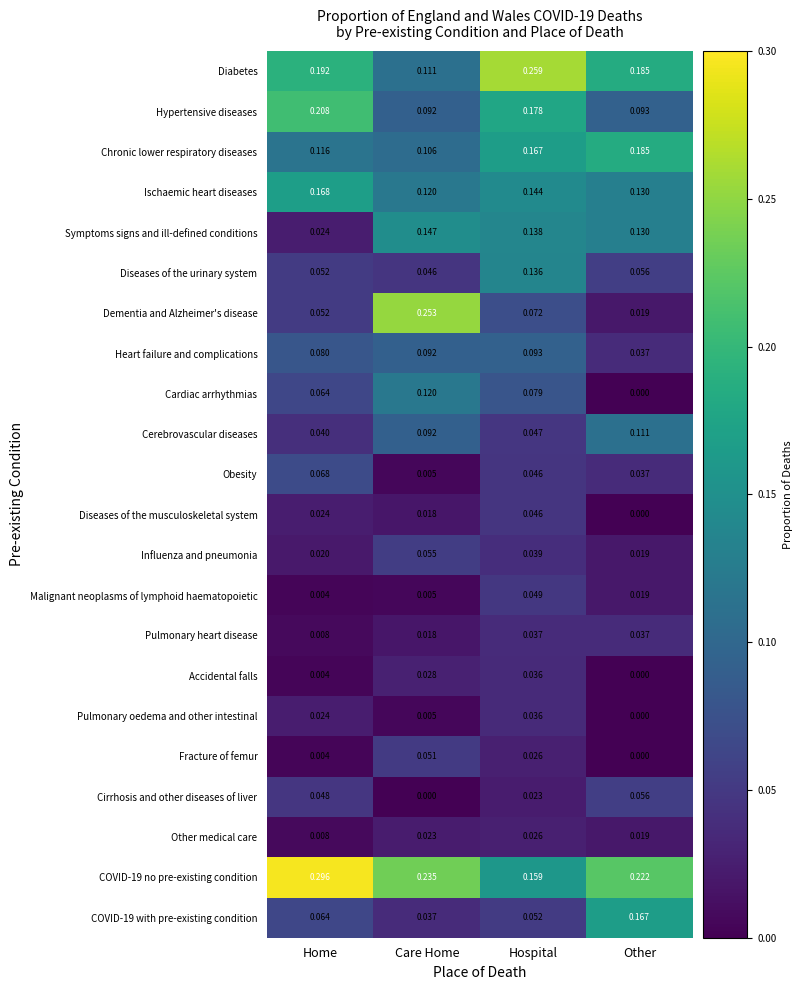

Which series has the widest spread of values?

Dementia and Alzheimer's disease